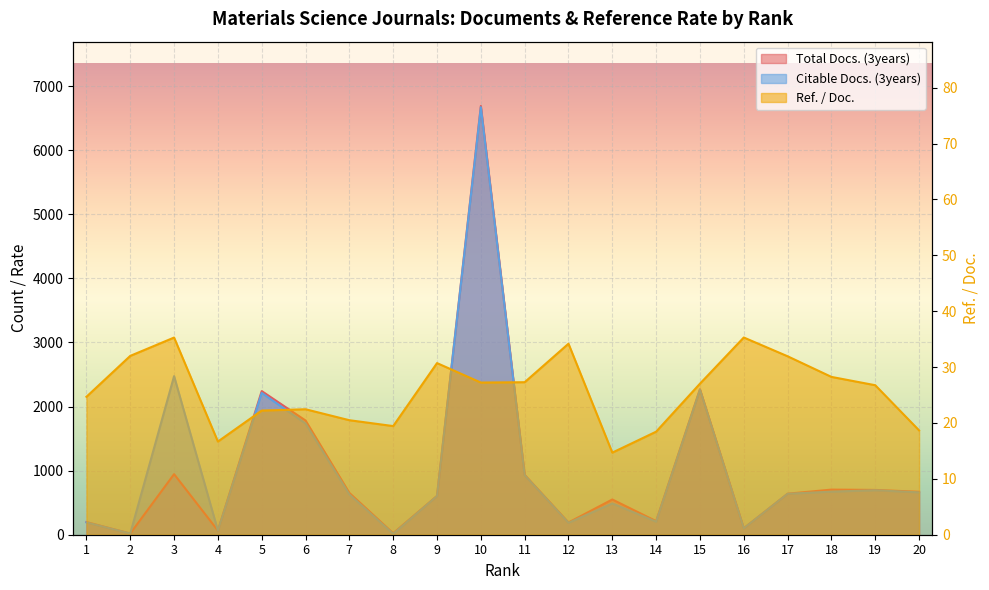

Between 13 and 20, which is larger?

20